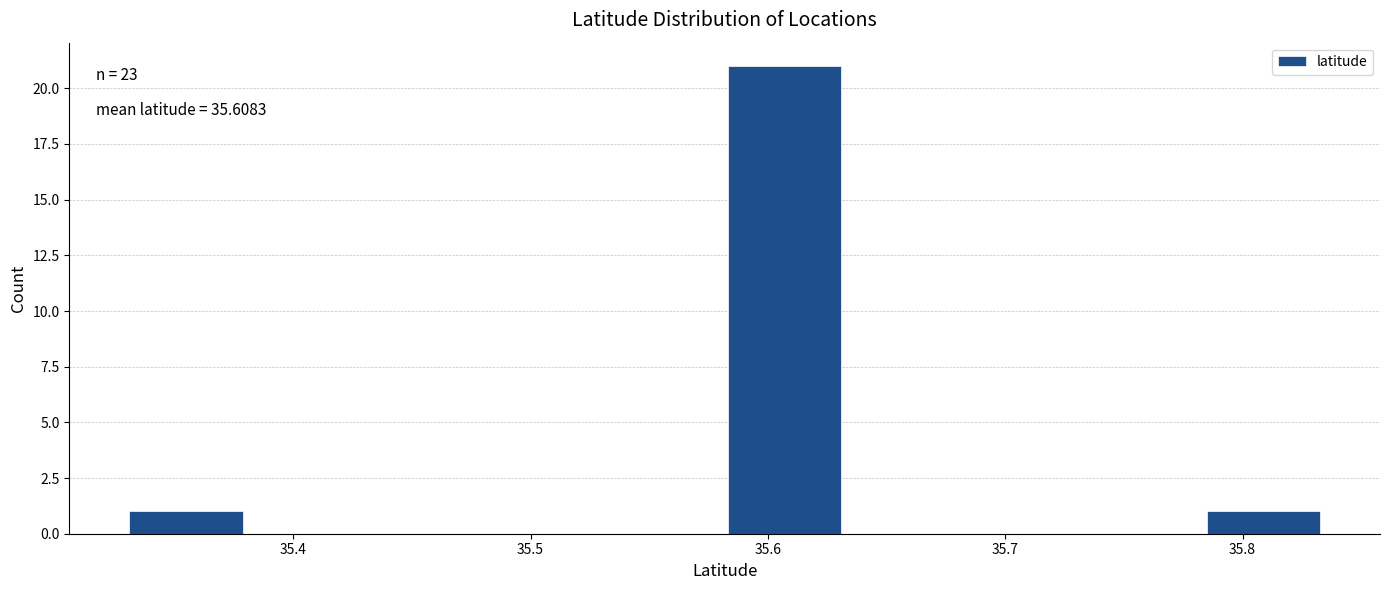

Which range on the x-axis has the tallest bar?

35.58 to 35.63